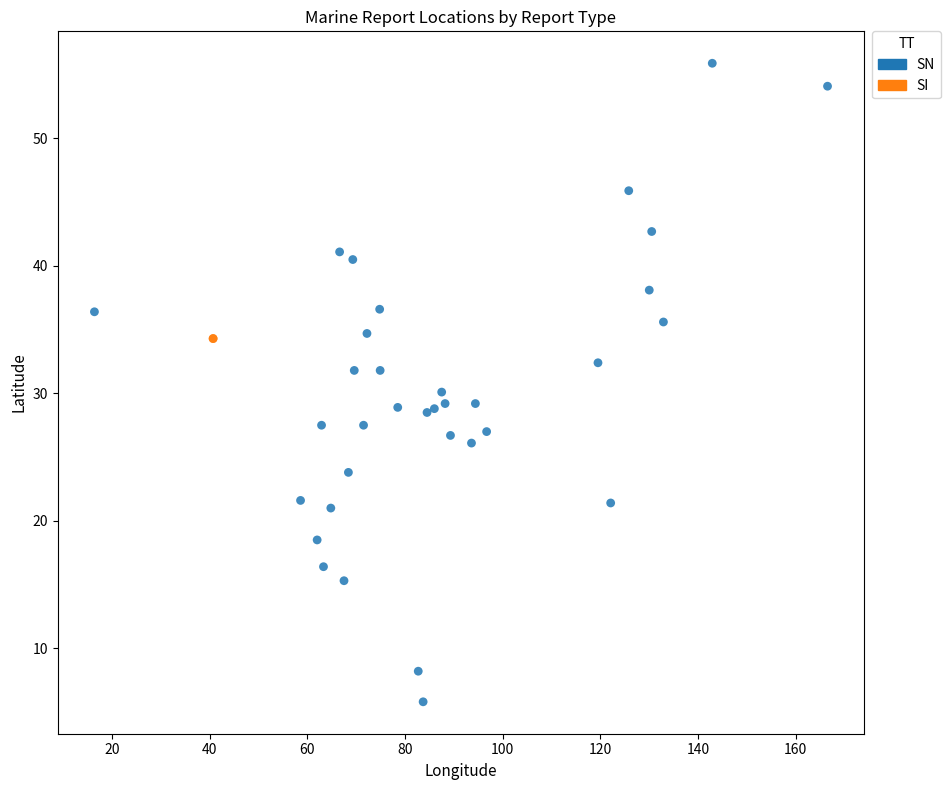

What are all the series names shown in the legend?

SN, SI